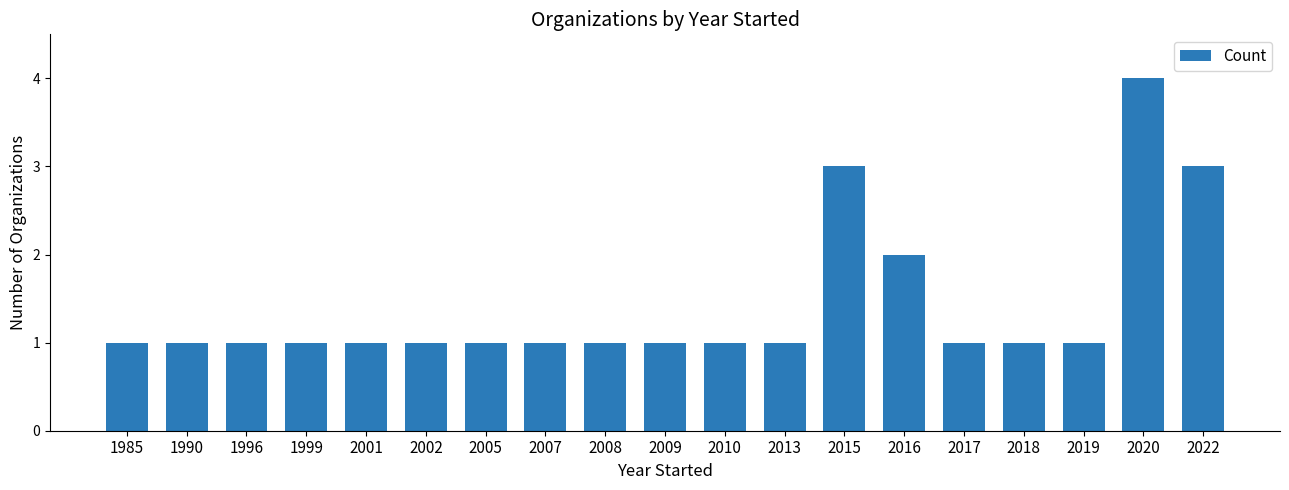

Approximately how many times larger is the value at 2007 compared to 1999?

1.0